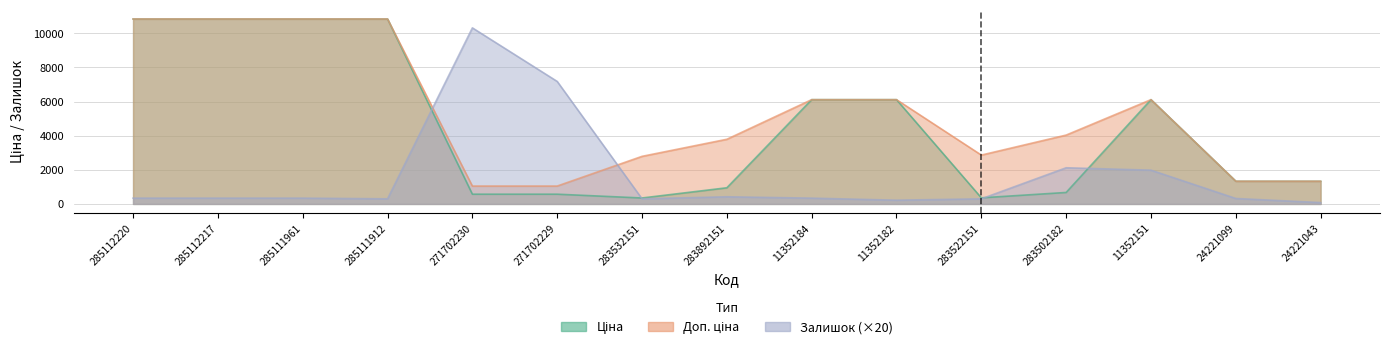

Is the value of Залишок at 271702229 greater than the value of Доп. ціна at 285111961?

No